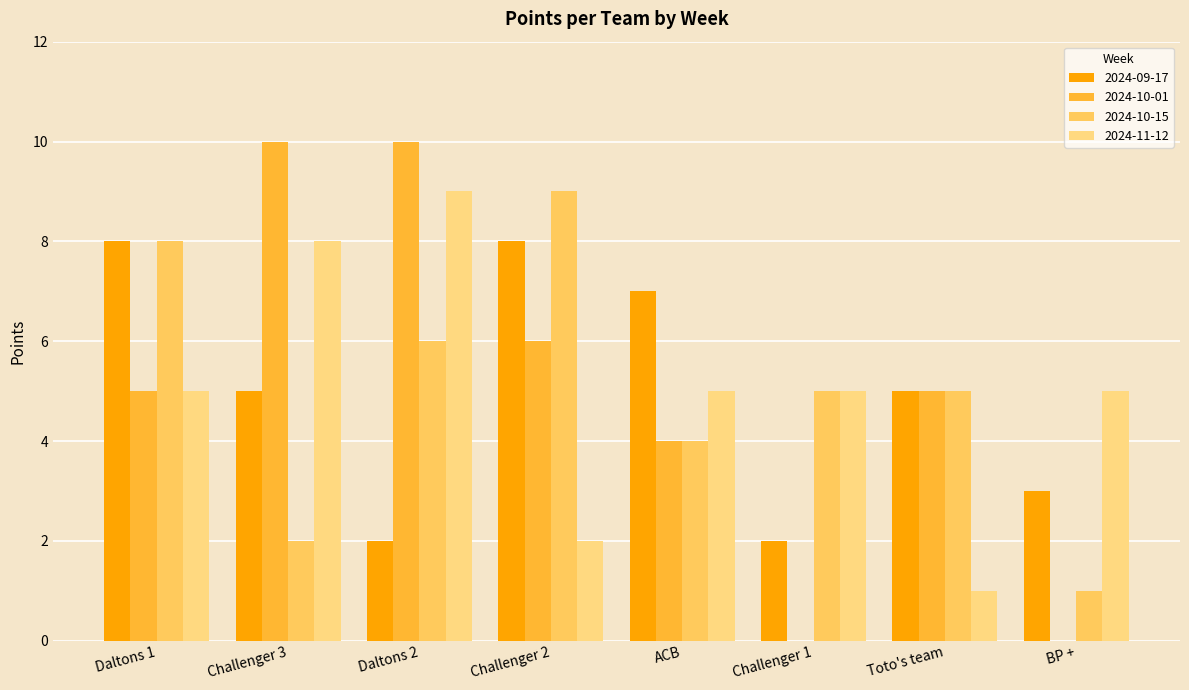

Are the bars grouped side by side (vs. stacked)?

Yes